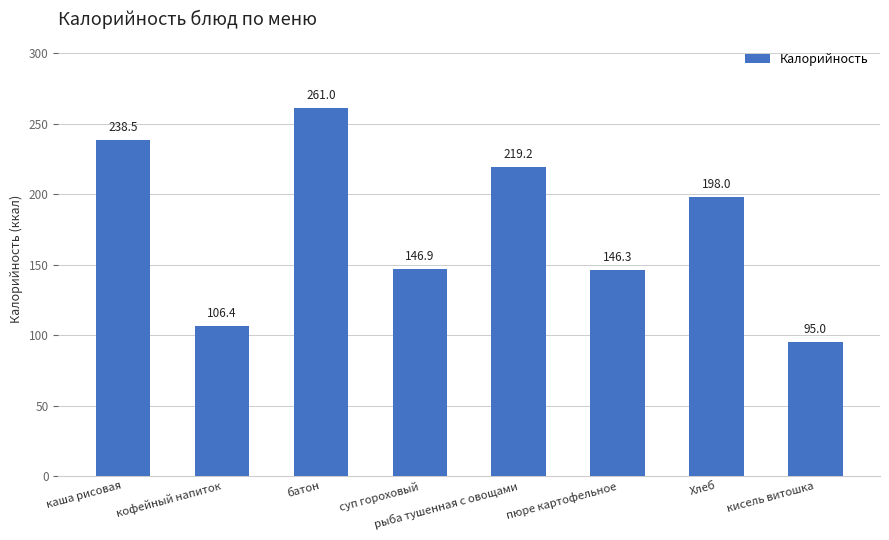

How many data points are less than 198?

4